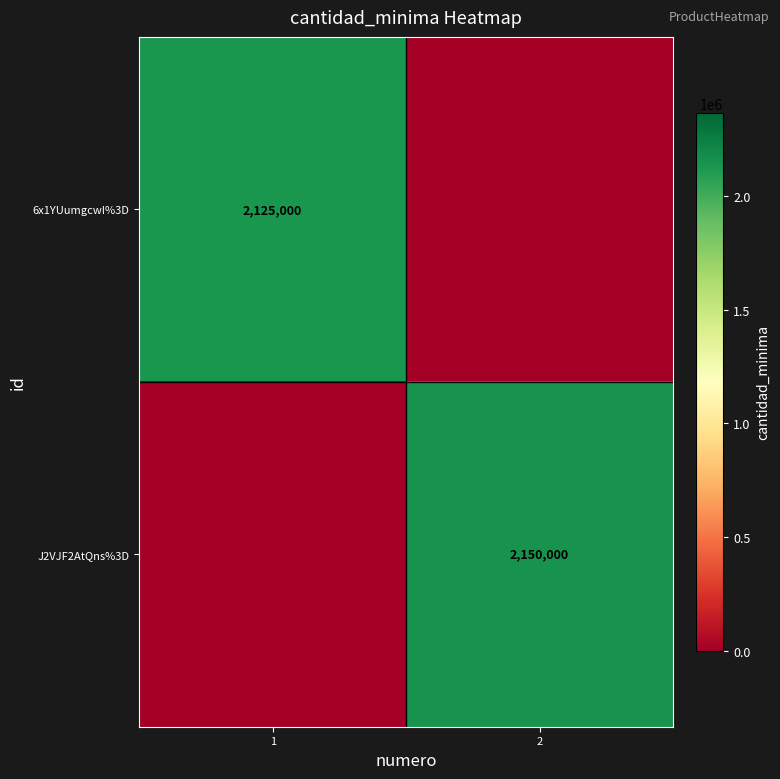

Is it true that J2VJF2AtQns%3D equals 2150000 at 2?

True